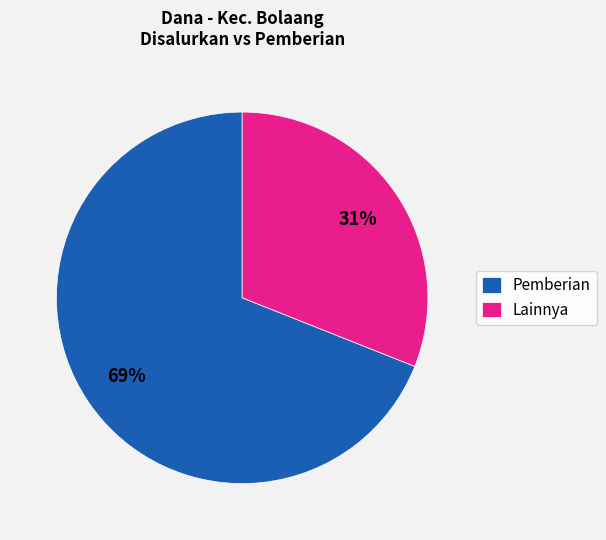

Is there any slice that represents more than half of the pie?

Yes